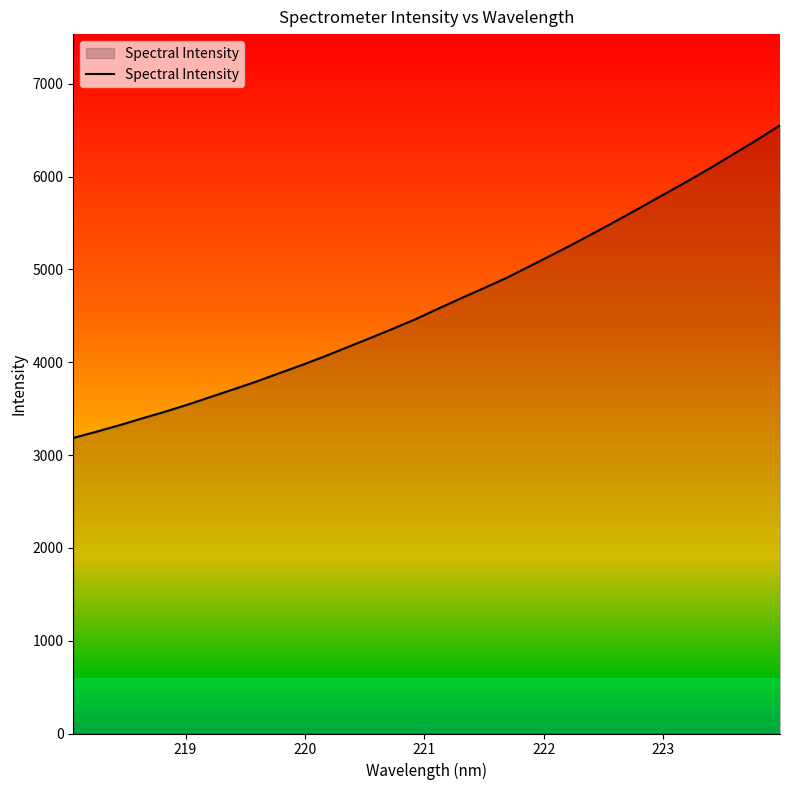

What is the greatest value displayed?

6552.2